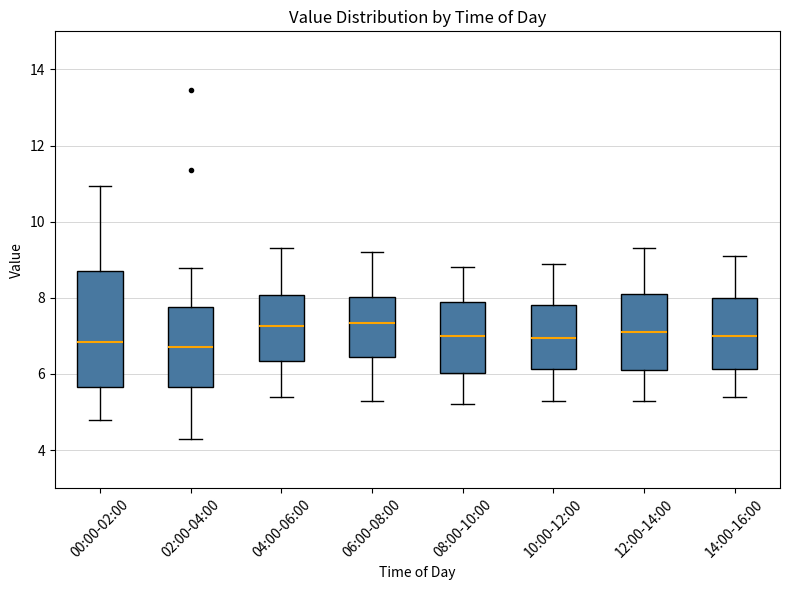

Comparing the boxes themselves (not the whiskers), which one is the tallest?

00:00-02:00